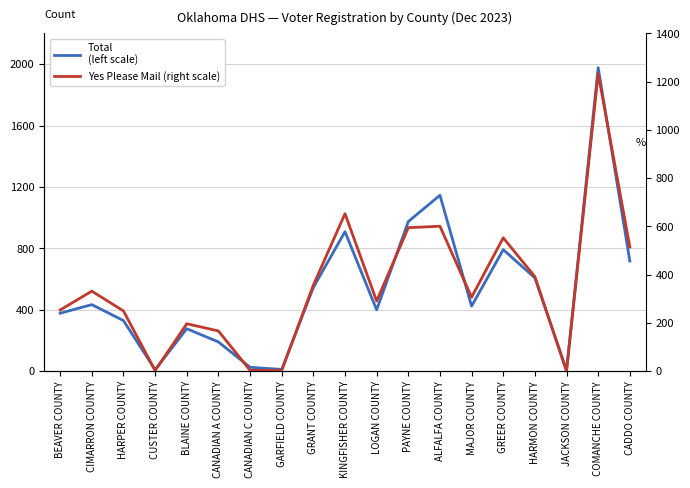

Which has a higher value, CANADIAN A COUNTY or GREER COUNTY?

GREER COUNTY